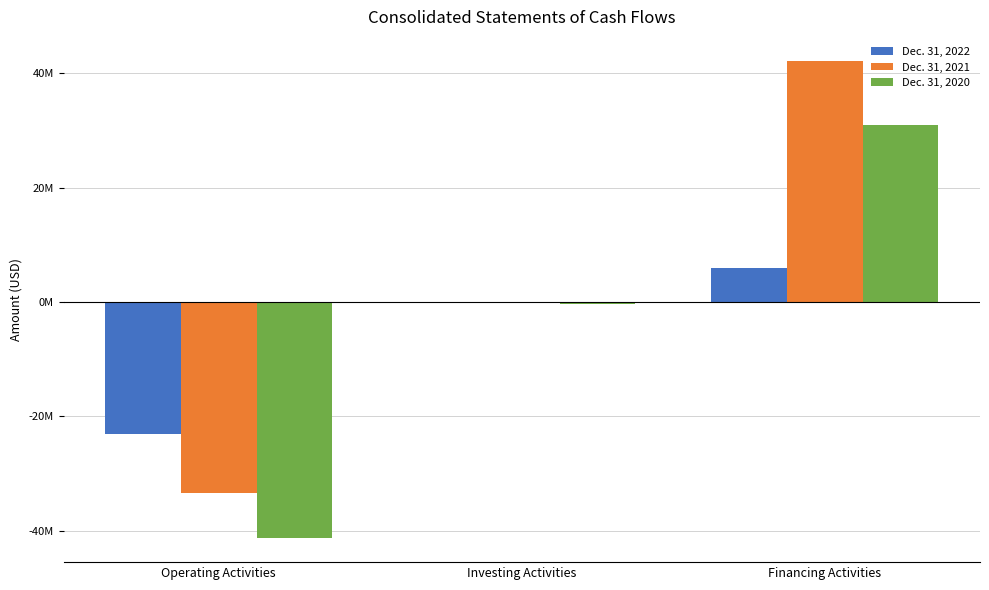

What are all the series names shown in the legend?

Dec. 31, 2022, Dec. 31, 2021, Dec. 31, 2020